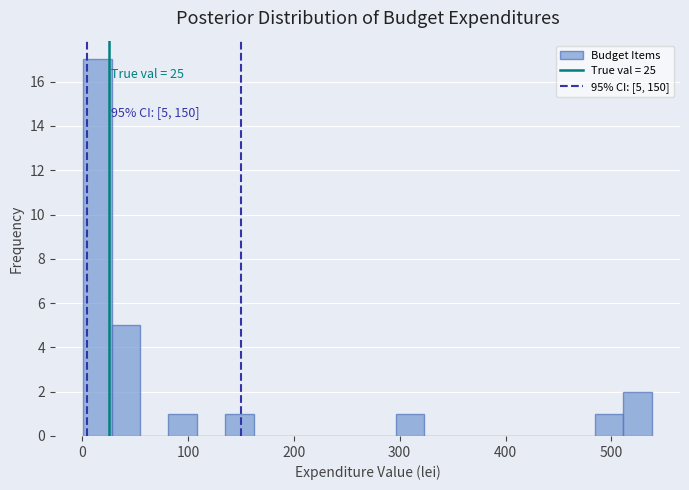

Read against the x-axis, roughly where is the centre of the tallest bar?

10